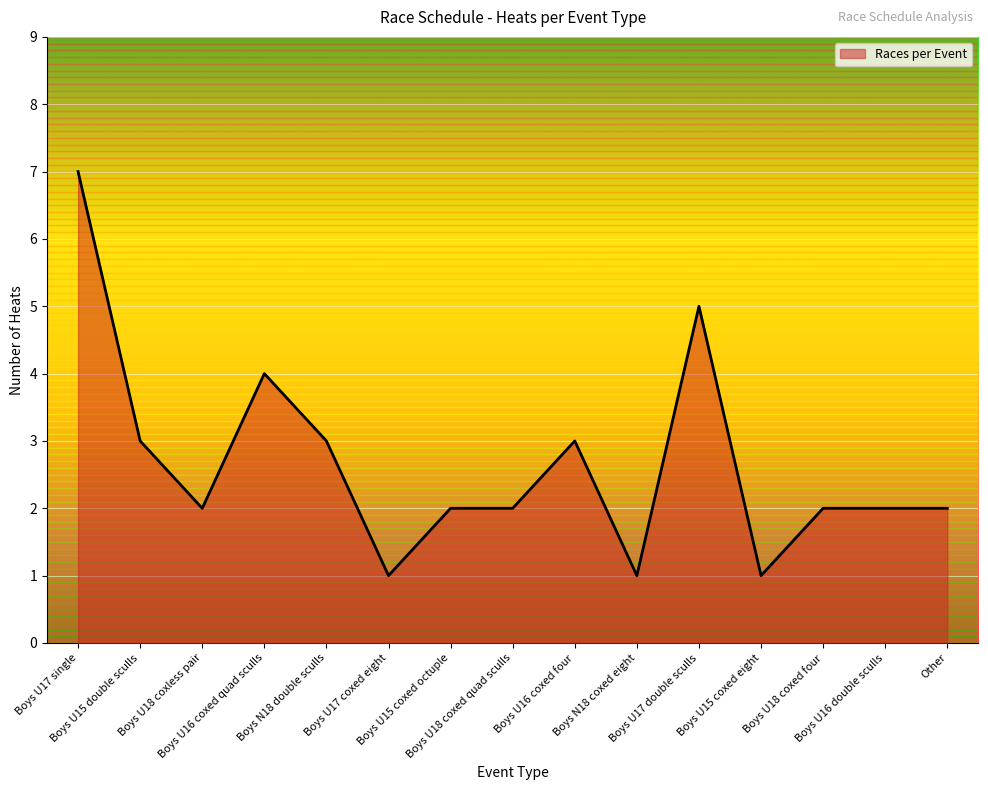

Reading left to right, extract all data points from this chart.

7	3	2	4	3	1	2	2	3	1	5	1	2	2	2